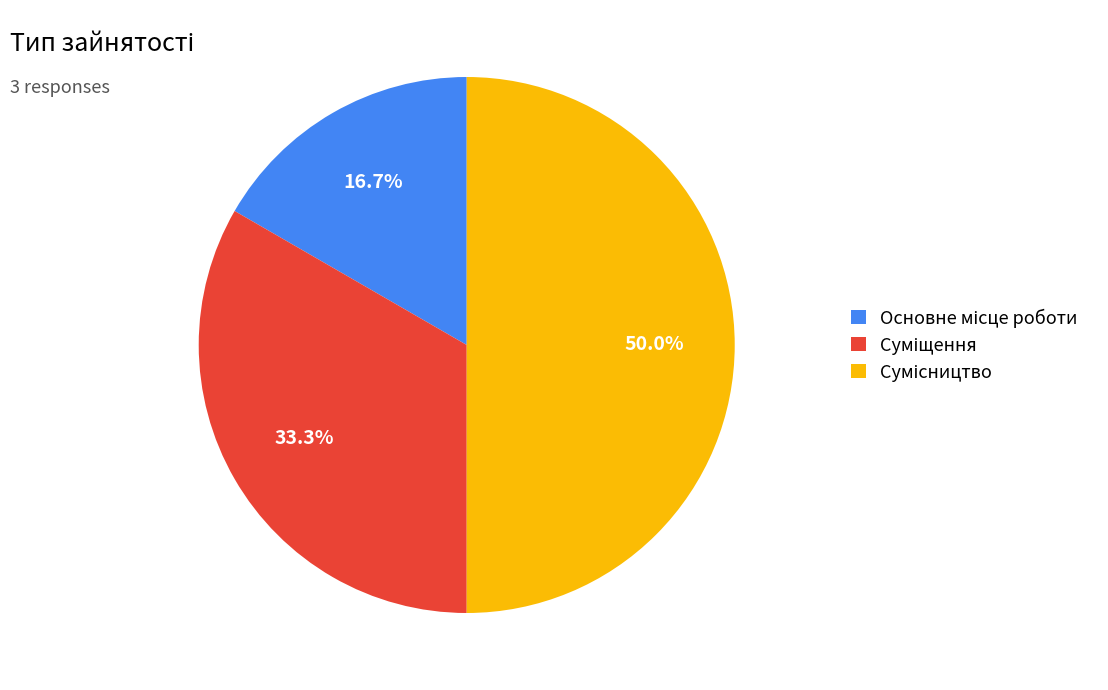

To the nearest percent, what portion does Основне місце роботи represent?

17%